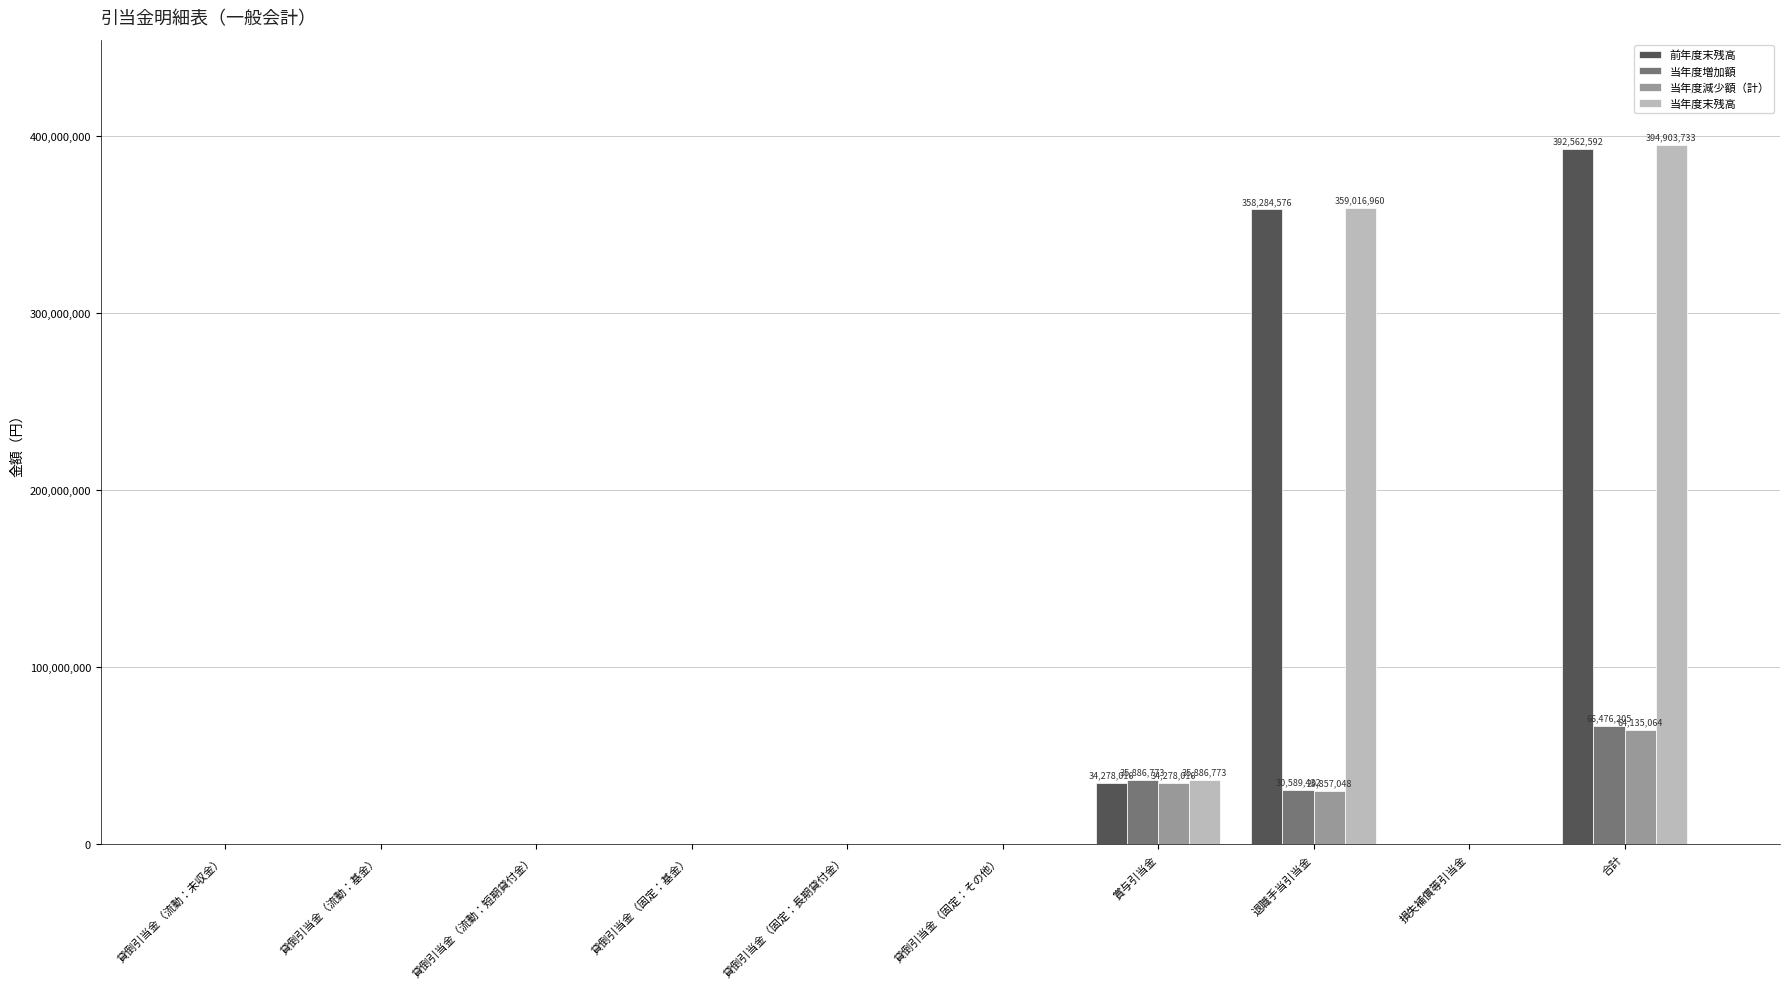

What is the average value of the 前年度末残高 series?

78512518